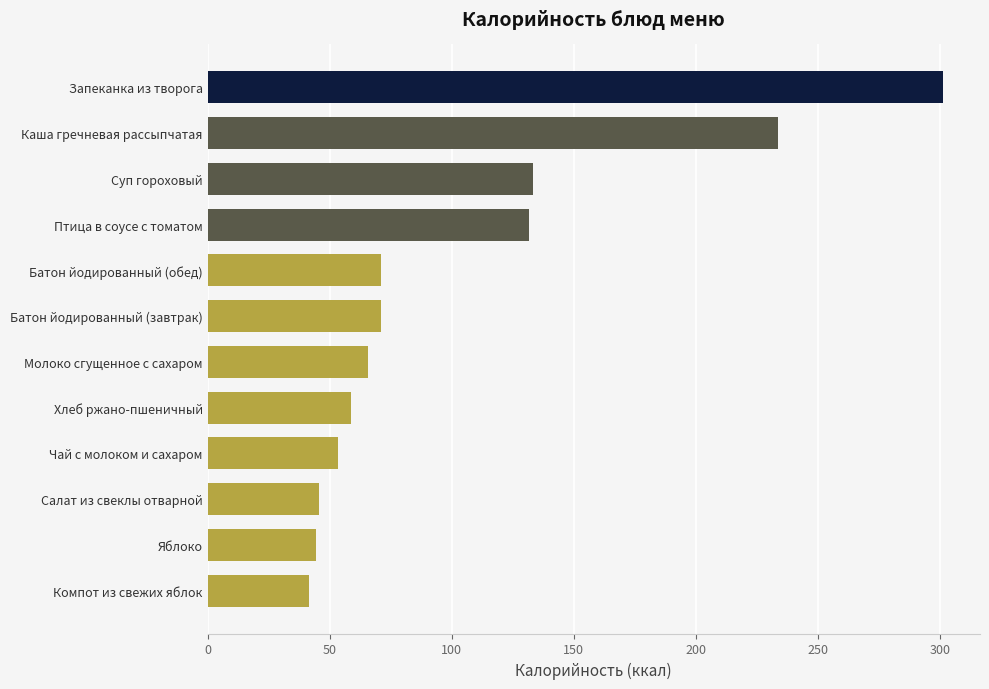

What is the sum of the values at Компот из свежих яблок and Запеканка из творога?

342.9